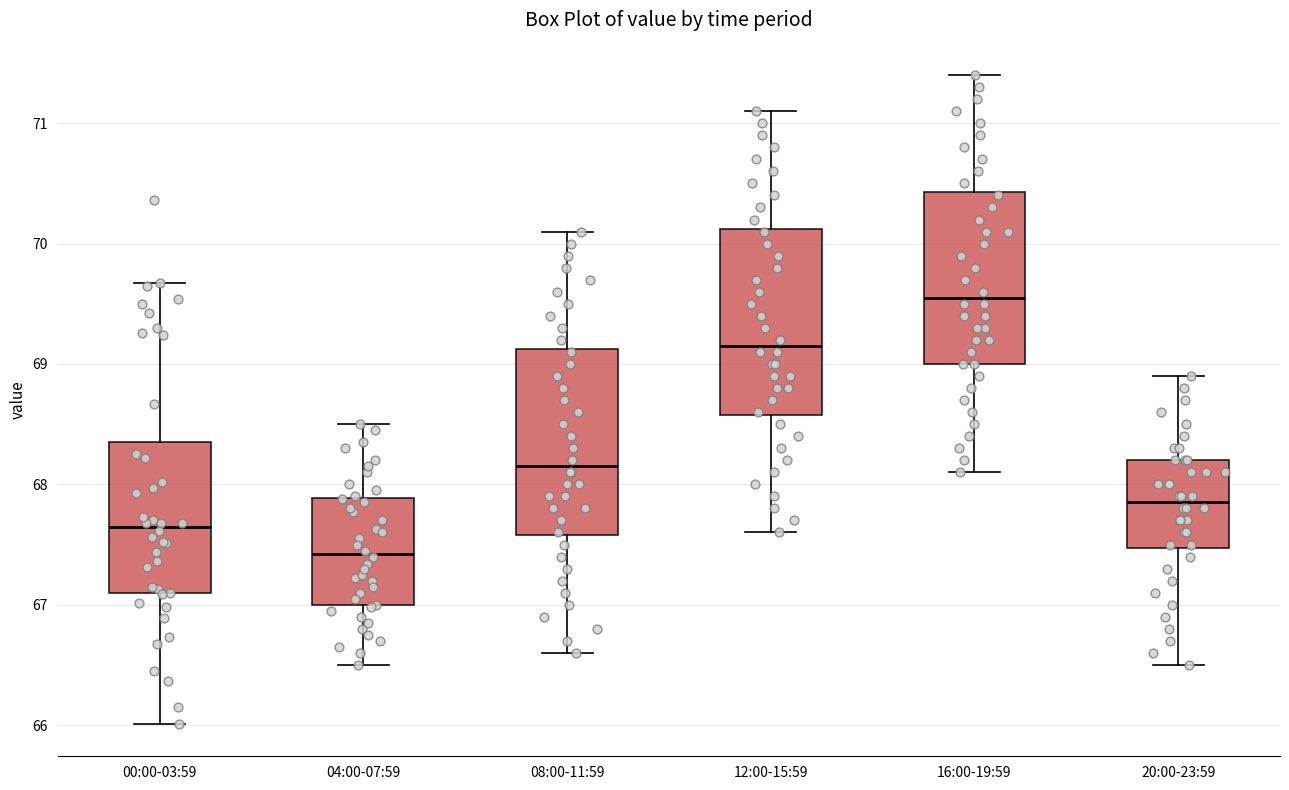

Reading left to right, transcribe this box plot: for each box, give where its median line is, the range the box spans, and where its two whiskers end, as read against the y-axis. The values are not printed on the chart, so give them approximately, as read against the axis.

00:00-03:59: median 67.6, box 67.1 to 68.4, whiskers 66.0 to 69.7
04:00-07:59: median 67.4, box 67.0 to 67.9, whiskers 66.5 to 68.5
08:00-11:59: median 68.2, box 67.6 to 69.1, whiskers 66.6 to 70.1
12:00-15:59: median 69.2, box 68.6 to 70.1, whiskers 67.6 to 71.1
16:00-19:59: median 69.6, box 69.0 to 70.4, whiskers 68.1 to 71.4
20:00-23:59: median 67.9, box 67.5 to 68.2, whiskers 66.5 to 68.9